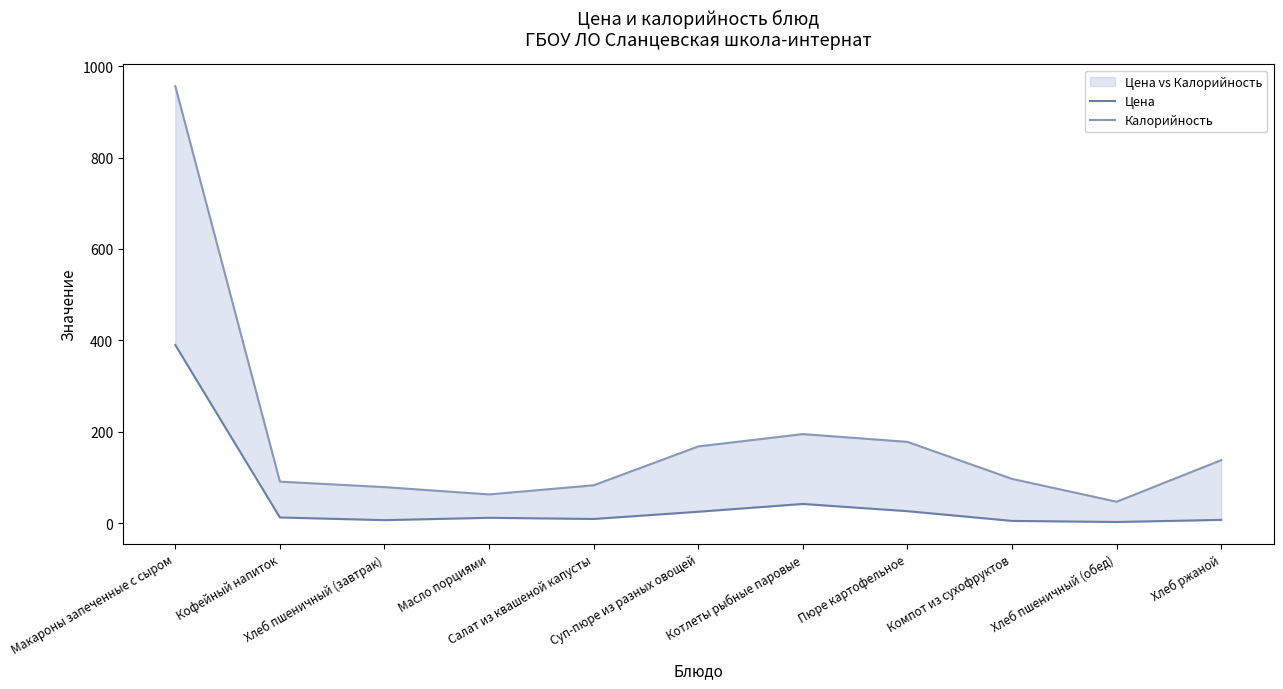

Which category has the lowest value across all series?

Хлеб пшеничный (обед)